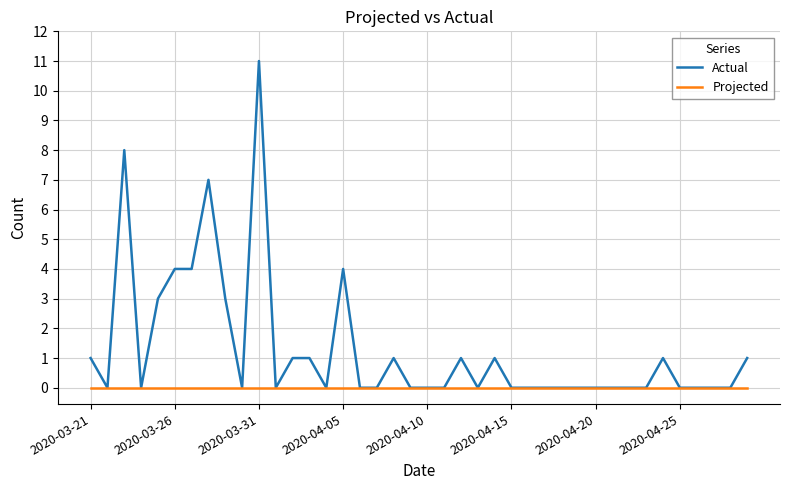

Which series has the widest spread of values?

Actual